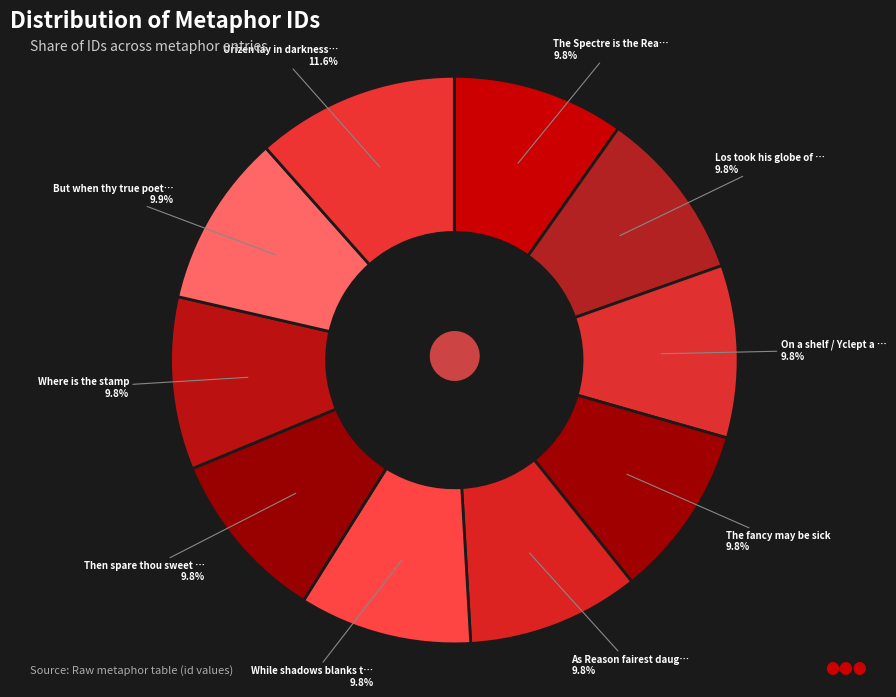

How many segments does this pie chart have?

10